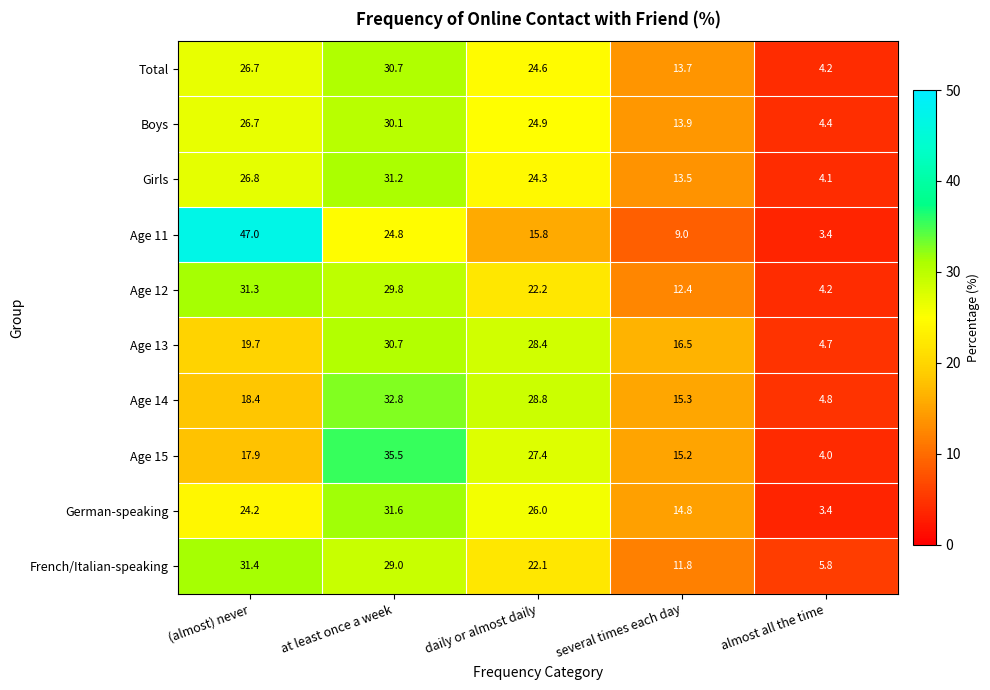

What is the difference between the maximum and minimum values in the Age 13 series?

26.0